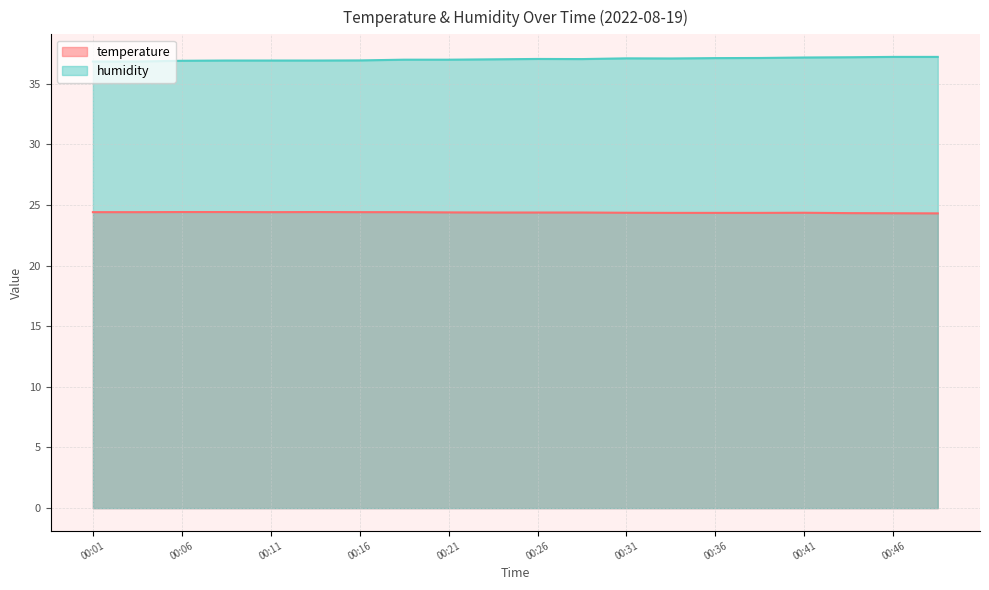

How many interior local valleys does the humidity series have?

2